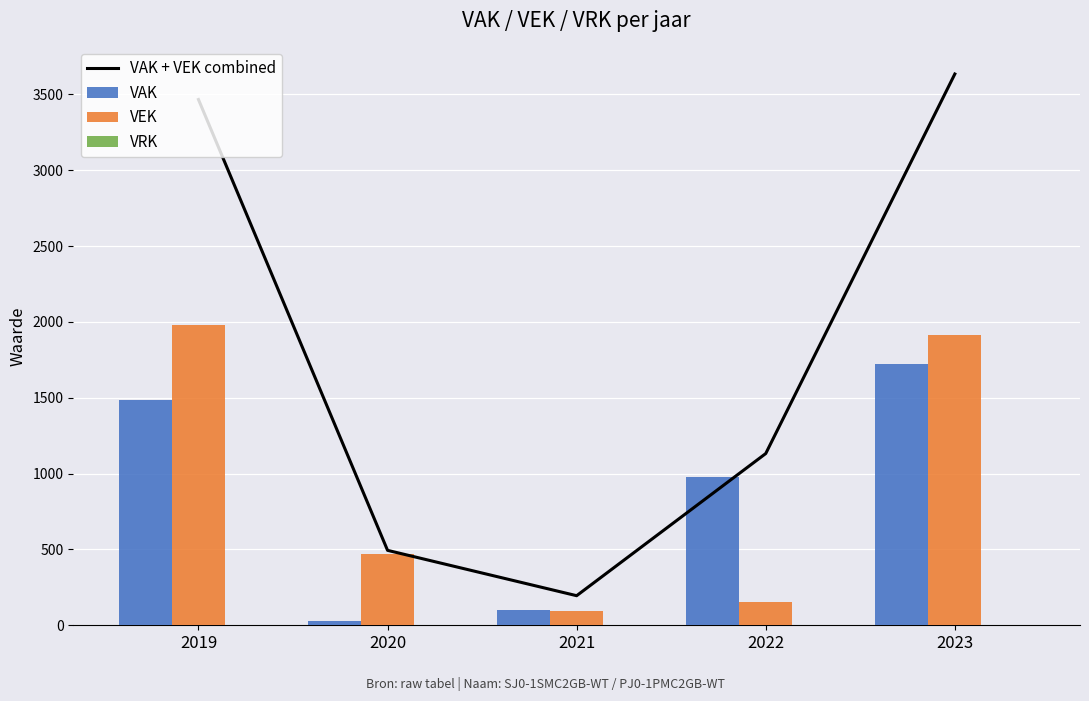

What is the total value across all series at 2019?

6932